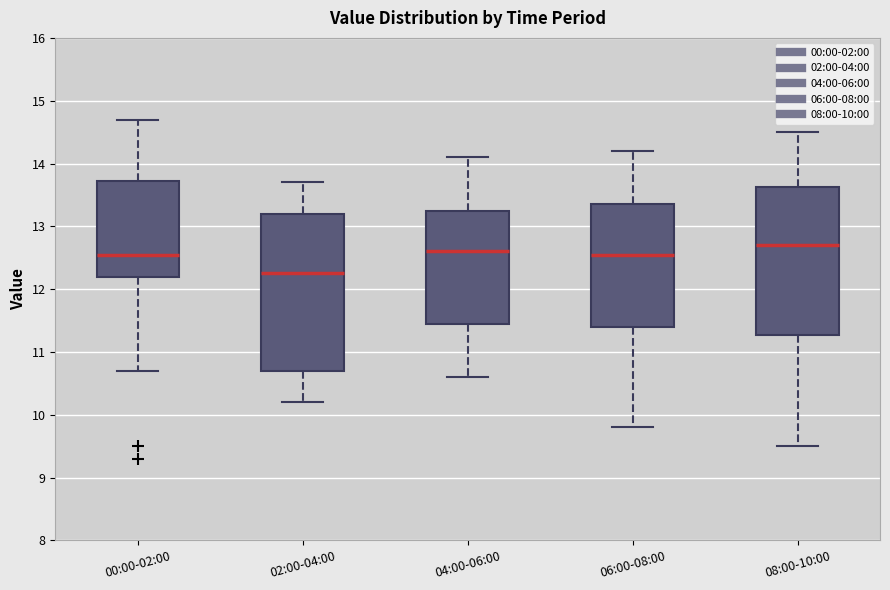

Reading left to right, transcribe this box plot: for each box, give where its median line is, the range the box spans, and where its two whiskers end, as read against the y-axis. The values are not printed on the chart, so give them approximately, as read against the axis.

00:00-02:00: median 12.6, box 12.2 to 13.7, whiskers 10.7 to 14.7
02:00-04:00: median 12.3, box 10.7 to 13.2, whiskers 10.2 to 13.7
04:00-06:00: median 12.6, box 11.5 to 13.3, whiskers 10.6 to 14.1
06:00-08:00: median 12.6, box 11.4 to 13.4, whiskers 9.8 to 14.2
08:00-10:00: median 12.7, box 11.3 to 13.6, whiskers 9.5 to 14.5